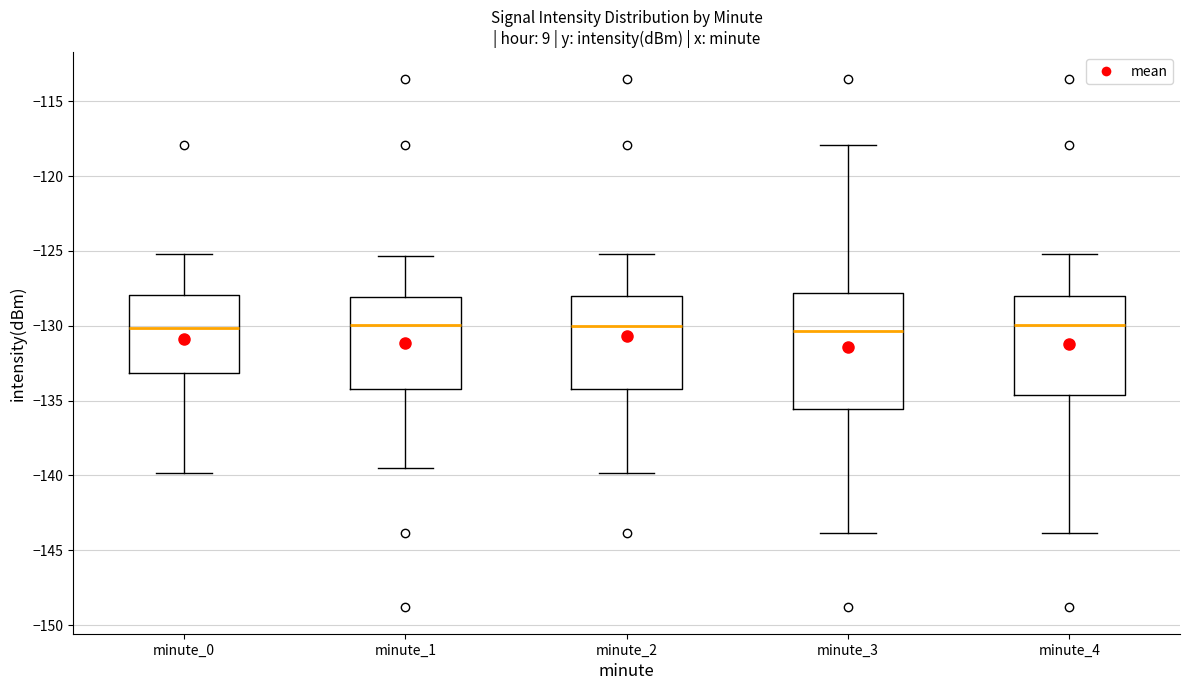

Reading left to right, transcribe this box plot: for each box, give where its median line is, the range the box spans, and where its two whiskers end, as read against the y-axis. The values are not printed on the chart, so give them approximately, as read against the axis.

minute_0: median -130.0, box -133.0 to -128.0, whiskers -140.0 to -125.0
minute_1: median -130.0, box -134.0 to -128.0, whiskers -139.5 to -125.5
minute_2: median -130.0, box -134.0 to -128.0, whiskers -140.0 to -125.0
minute_3: median -130.5, box -135.5 to -128.0, whiskers -144.0 to -118.0
minute_4: median -130.0, box -134.5 to -128.0, whiskers -144.0 to -125.0